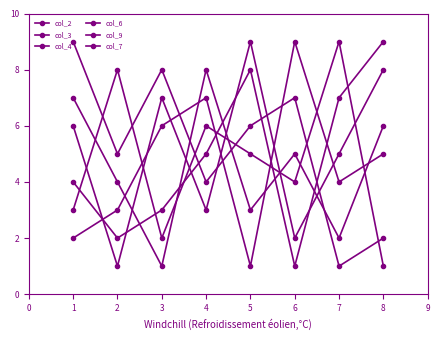

Where does the col_7 series first go above 5?

3